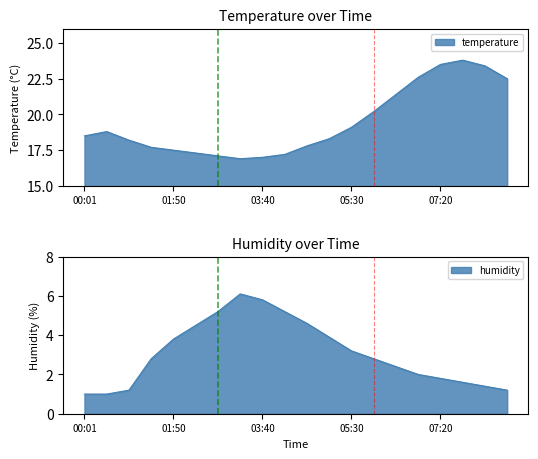

What is the minimum value shown in the chart?

1.0